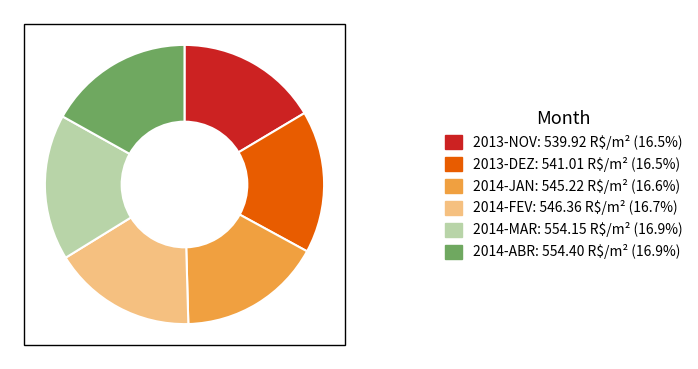

Does 2013-DEZ: 541.01 R$/m² (16.5%) represent more than half of the total?

No